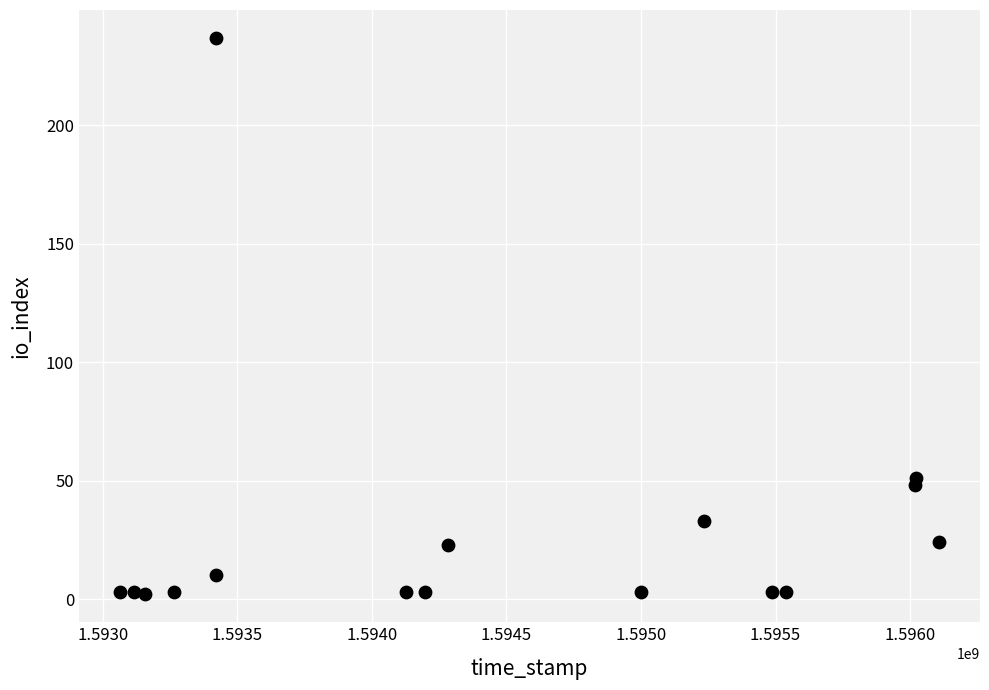

What is the range of X values (max minus min)?

3044572